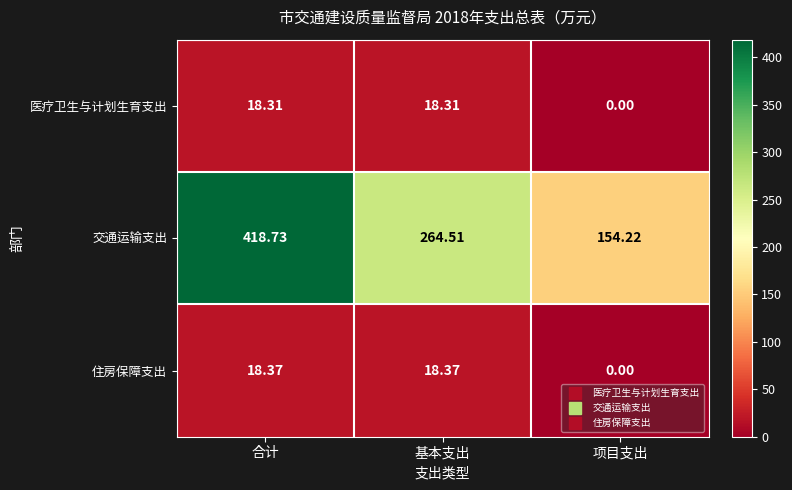

Rank the series at 合计 from highest to lowest value.

交通运输支出, 住房保障支出, 医疗卫生与计划生育支出